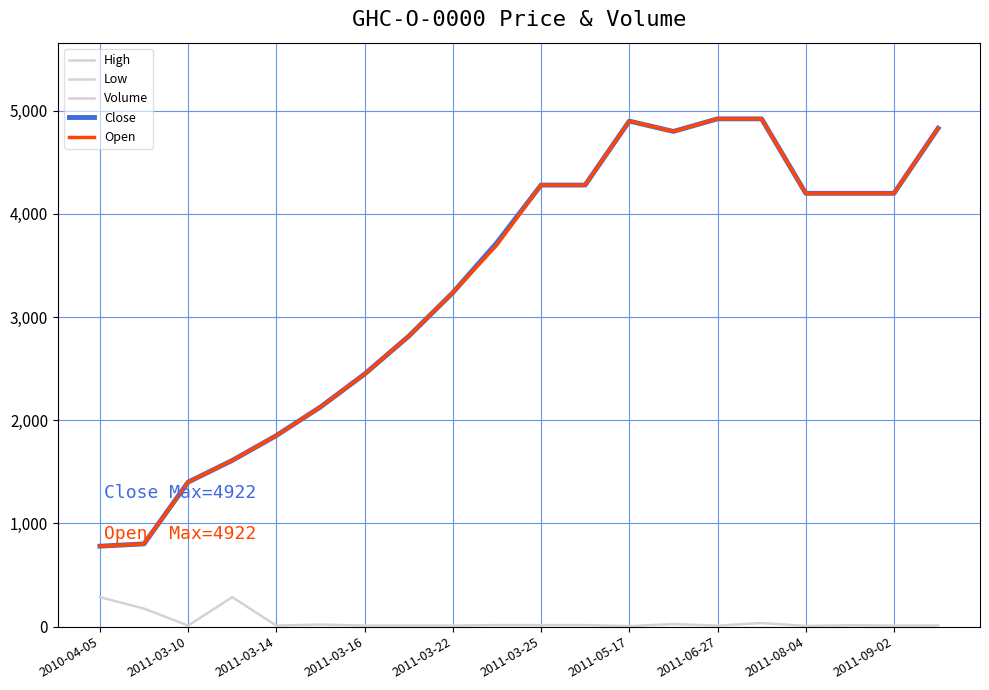

True or false: Volume and Open cross at least once.

False